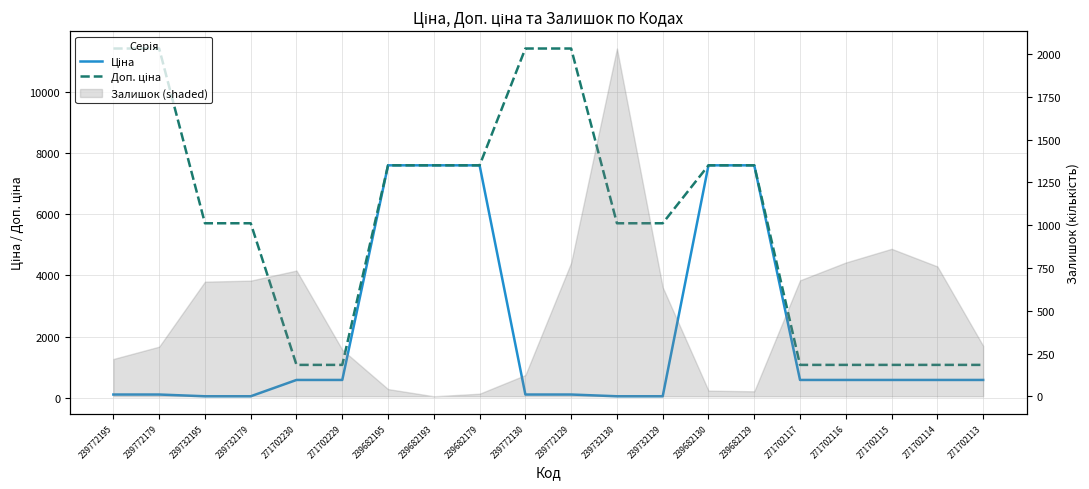

Read the Доп. ціна value at 271702114.

1081.7